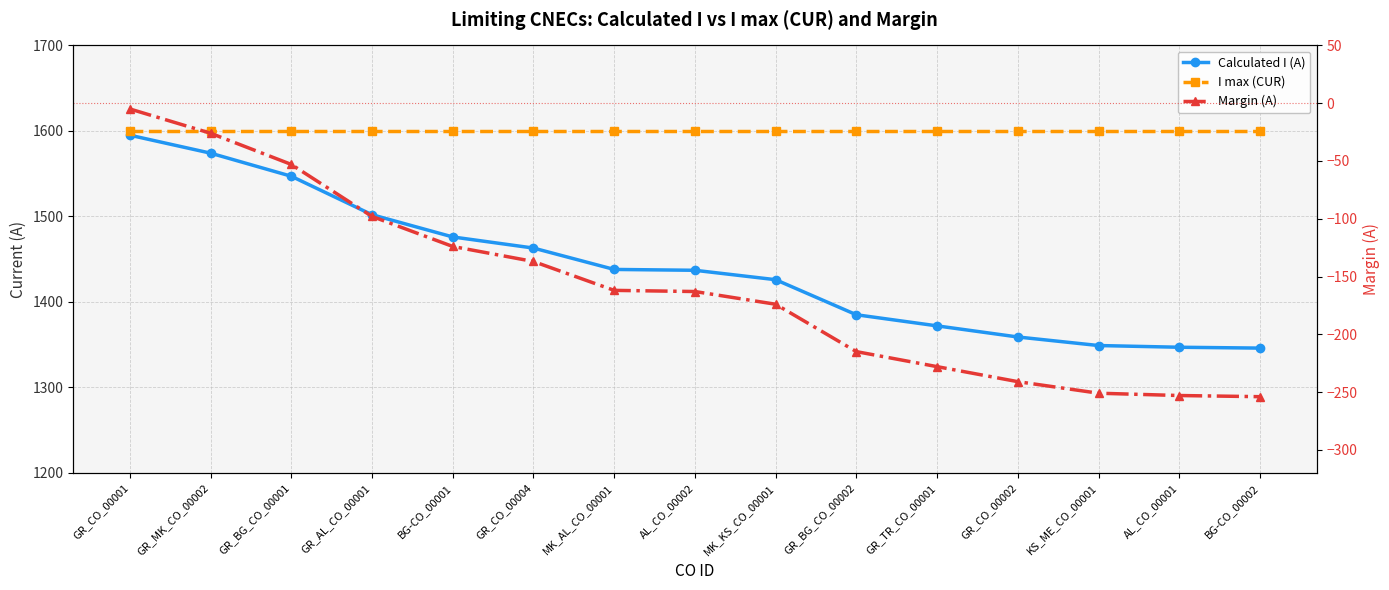

At which category is the sum across all series the highest?

GR_CO_00001